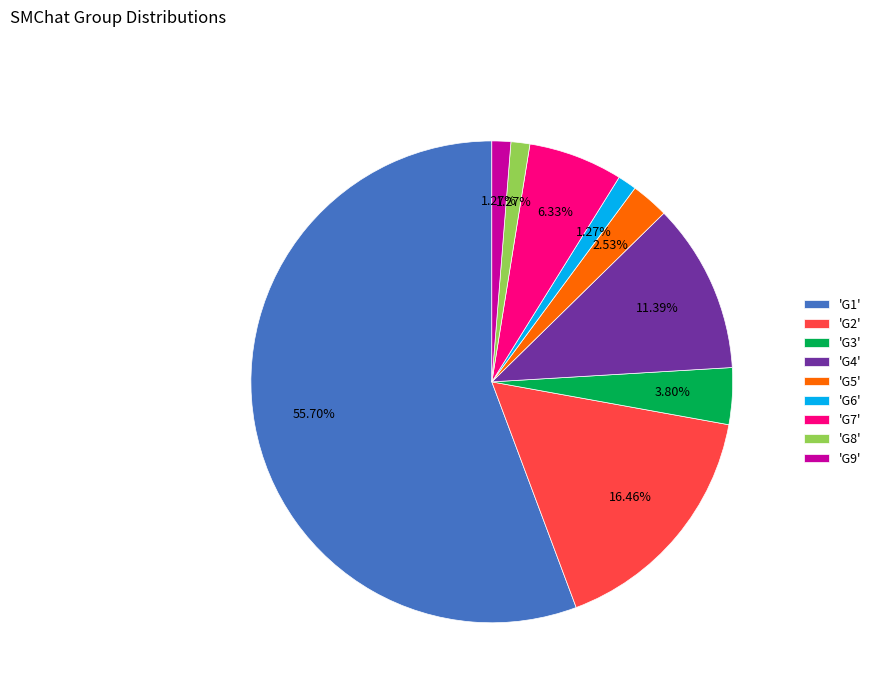

Is 'G4' the majority of the pie?

No